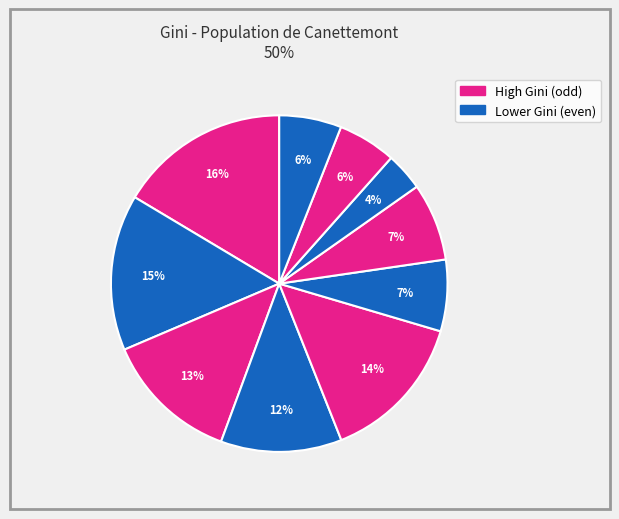

Count the number of slices in the pie.

10